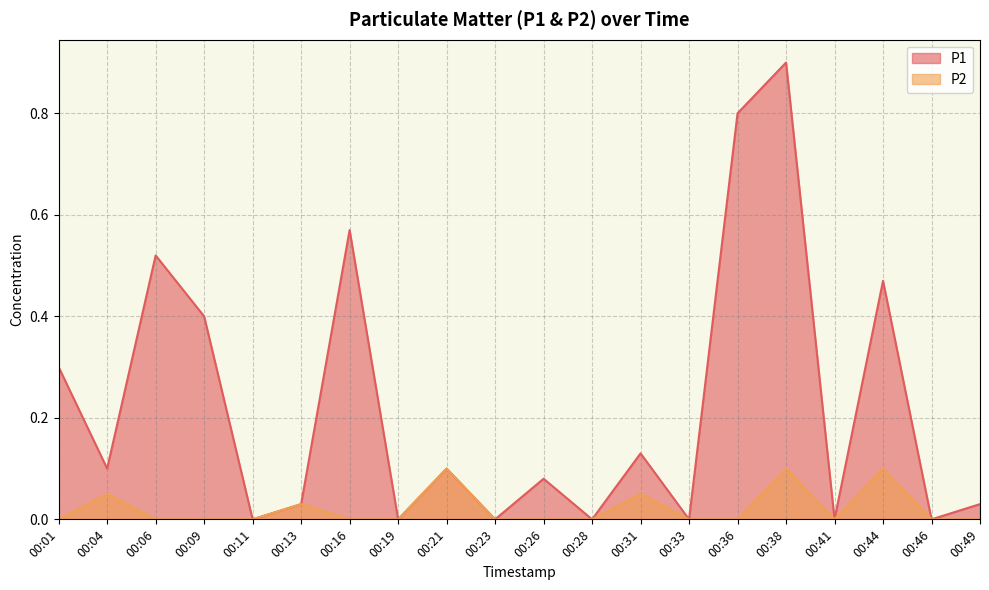

True or false: P2 and P1 intersect in this chart.

False